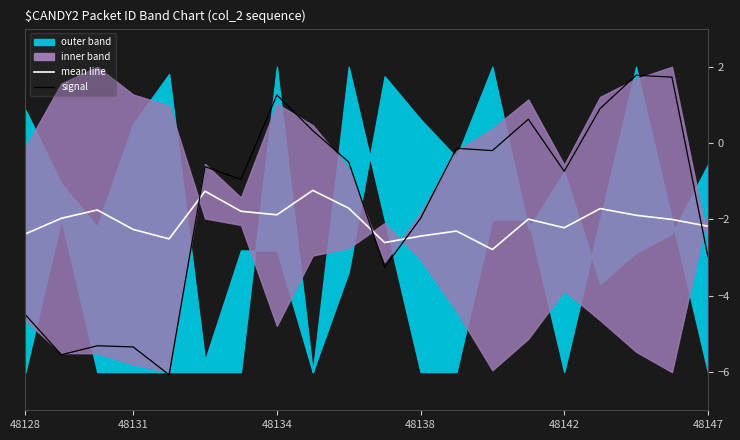

How many interior local peaks does the mean line series have?

6